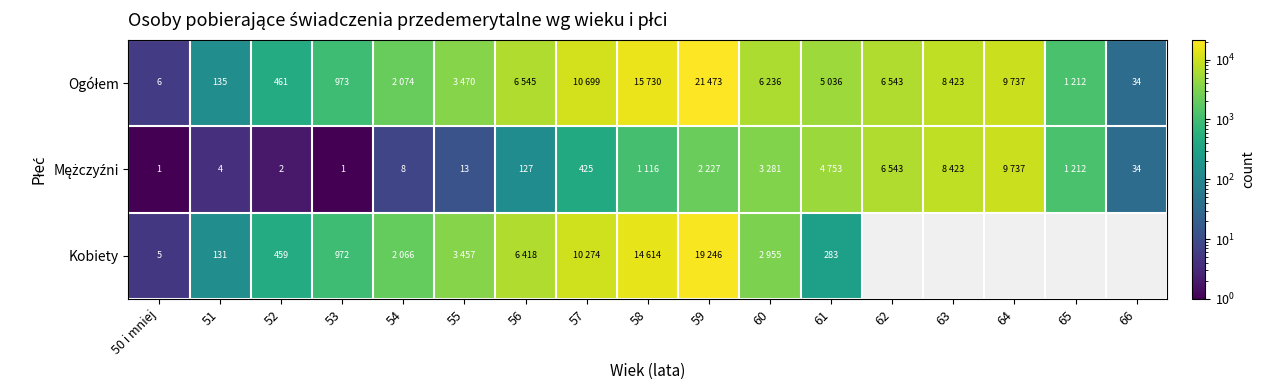

What is the total value across all series at 52?

922